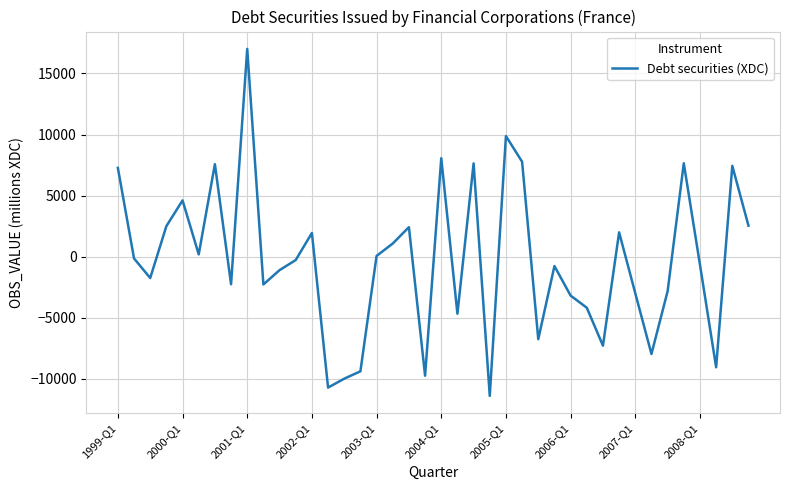

What is the difference between the maximum and minimum values?

28413